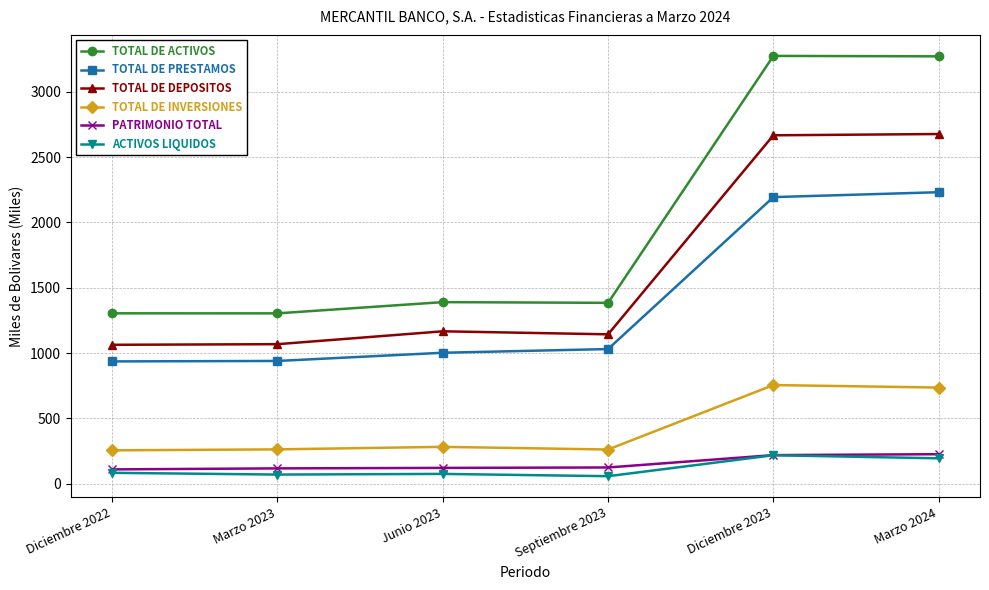

What is the maximum value shown in the chart?

3274.8